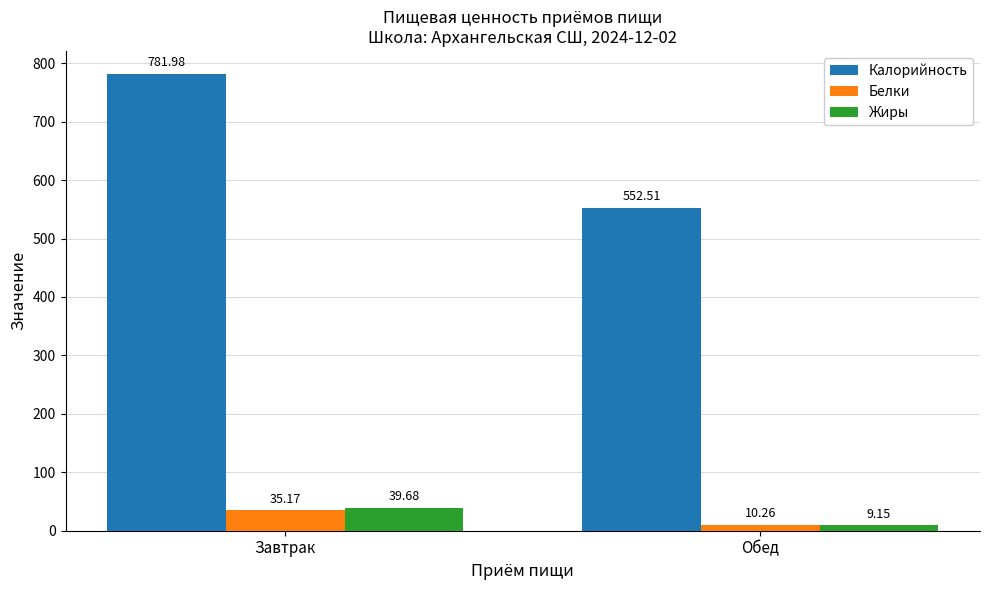

What is the value of the Белки bar at the 1st from the left?

35.2